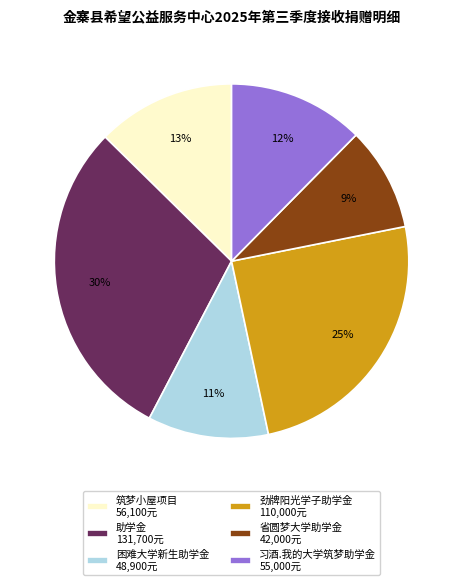

Is there a majority slice in this chart?

No